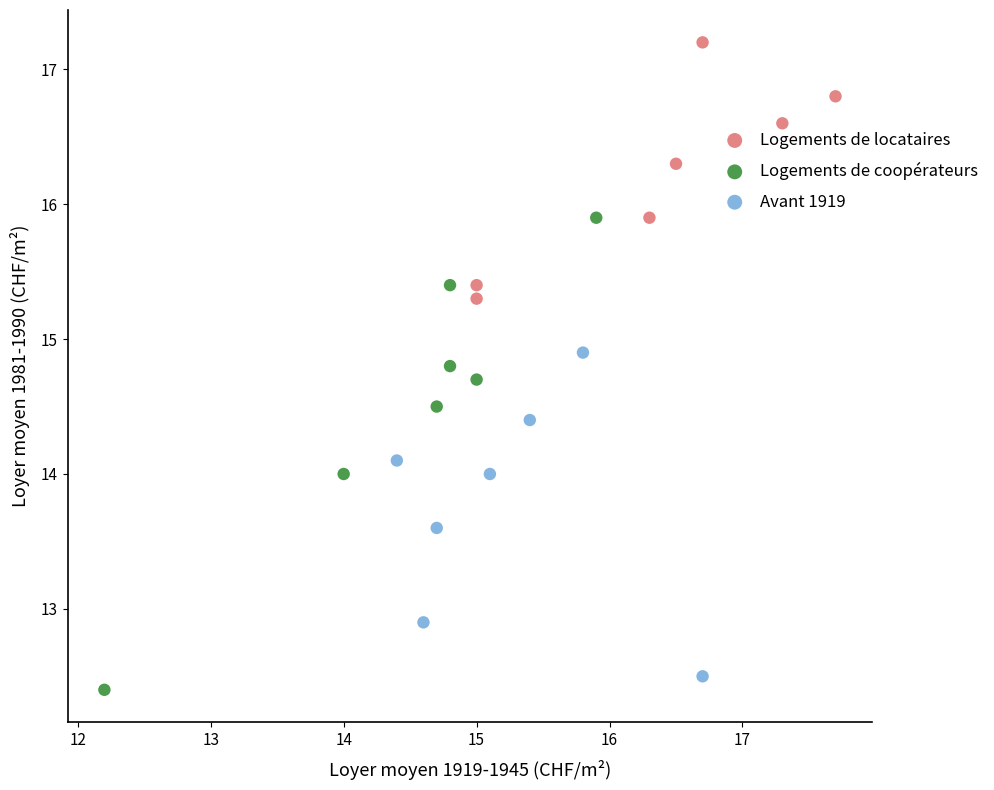

Which series has the widest spread of Y values?

Logements de coopérateurs